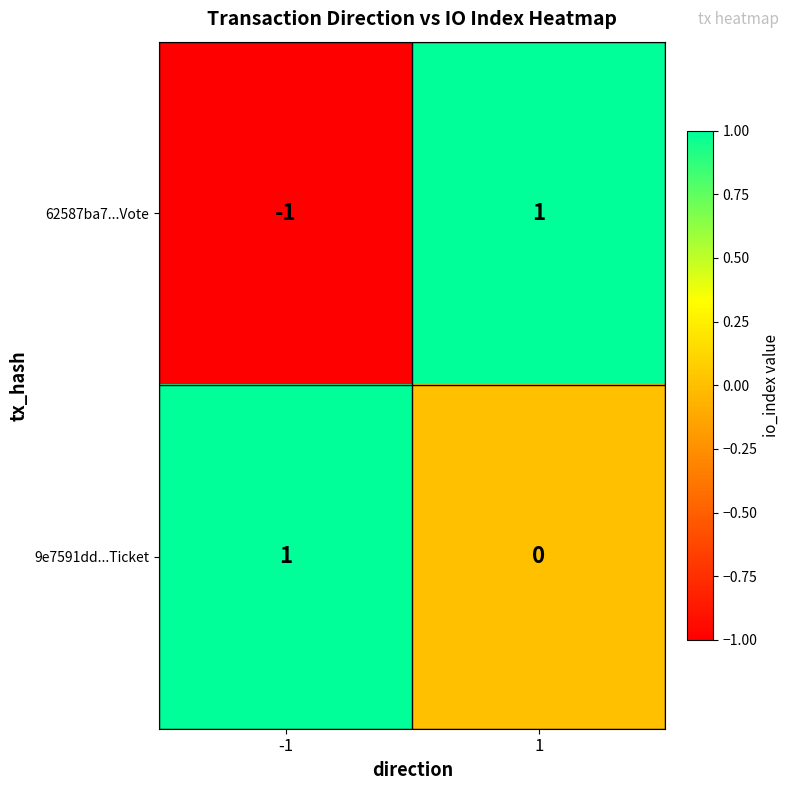

Between -1 and 1, which series saw the biggest shift?

62587ba7...Vote